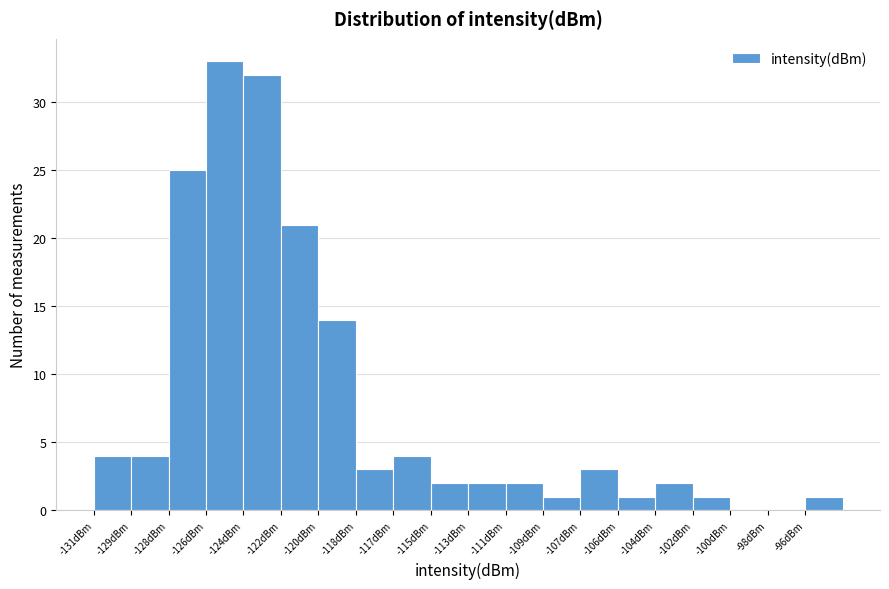

Reading left to right, transcribe all the data shown in this chart.

-131dBm=4	-129dBm=4	-128dBm=25	-126dBm=33	-124dBm=32	-122dBm=21	-120dBm=14	-118dBm=3	-117dBm=4	-115dBm=2	-113dBm=2	-111dBm=2	-109dBm=1	-107dBm=3	-106dBm=1	-104dBm=2	-102dBm=1	-100dBm=0	-98dBm=0	-96dBm=1